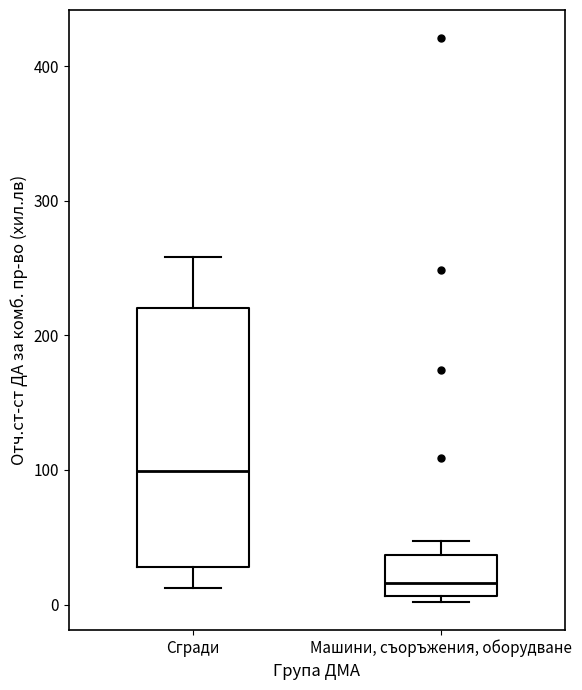

Which box has the highest median line?

Сгради